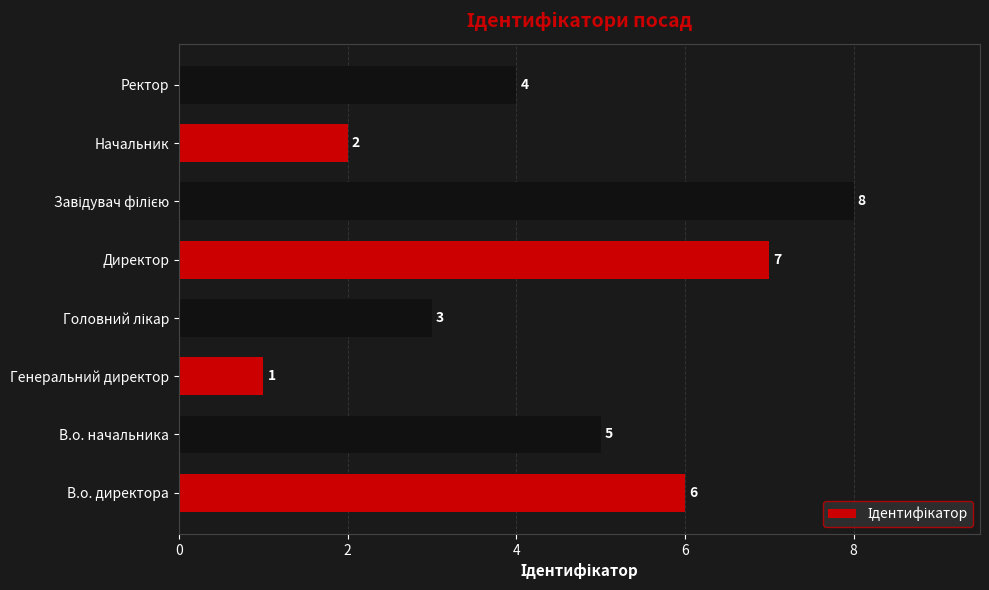

What is the greatest value displayed?

8